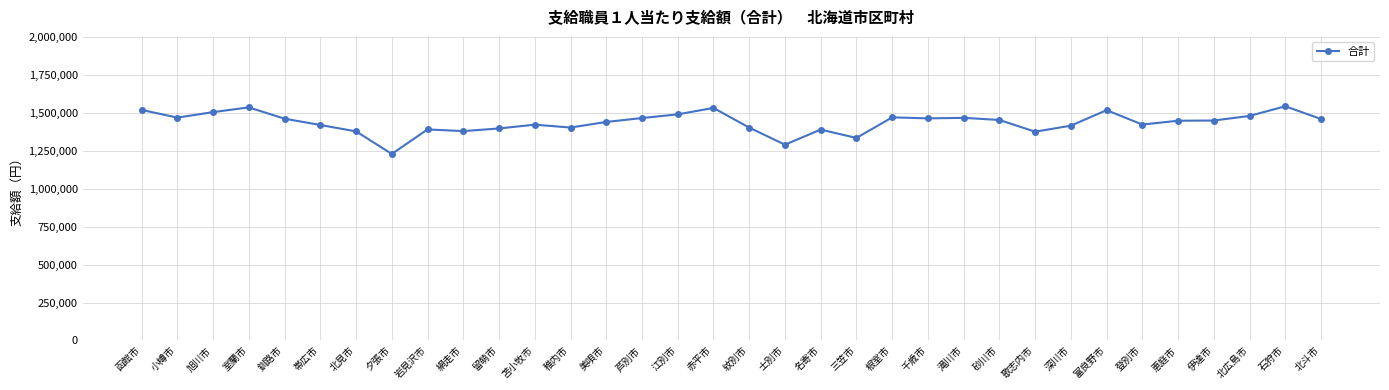

How many series are shown in this chart?

1